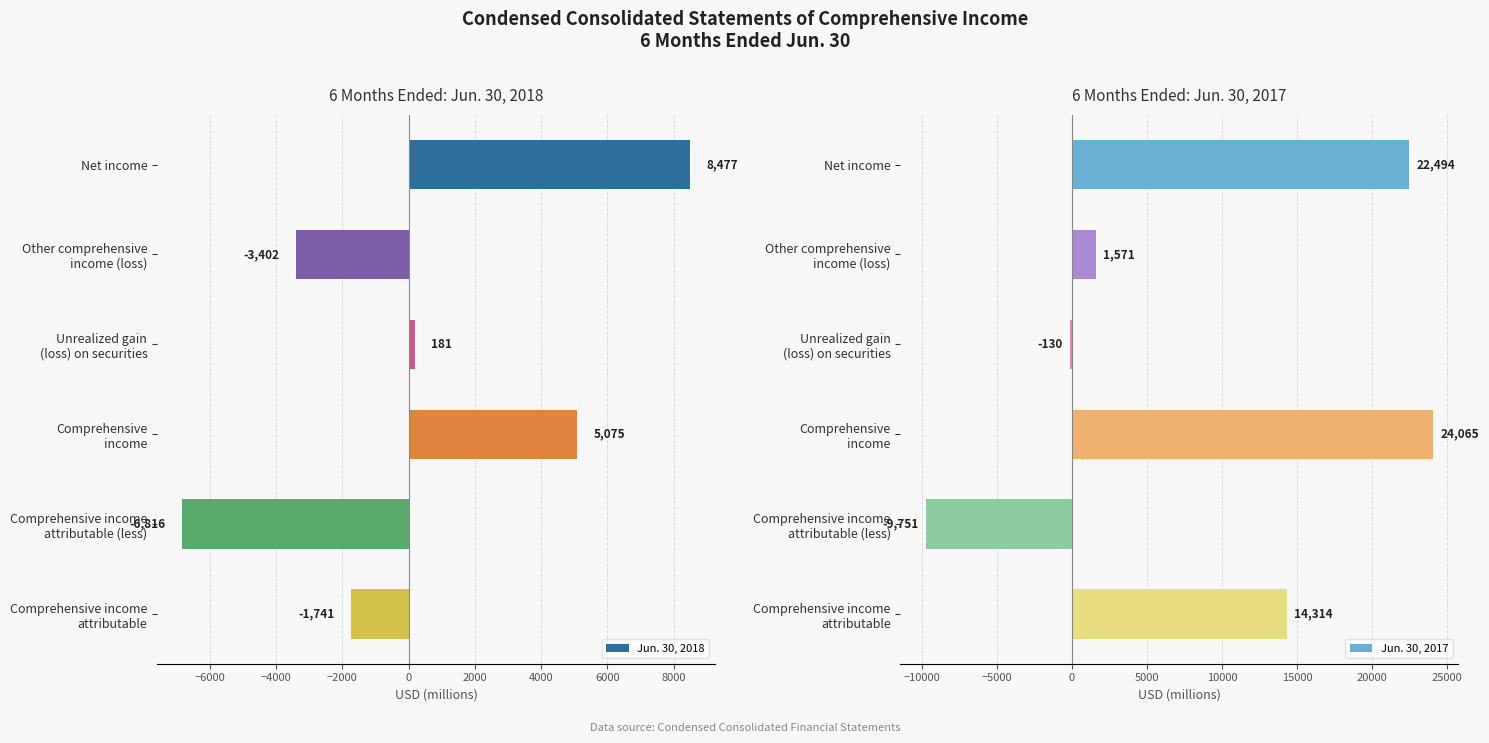

Which series has the largest total across all categories?

Jun. 30, 2017